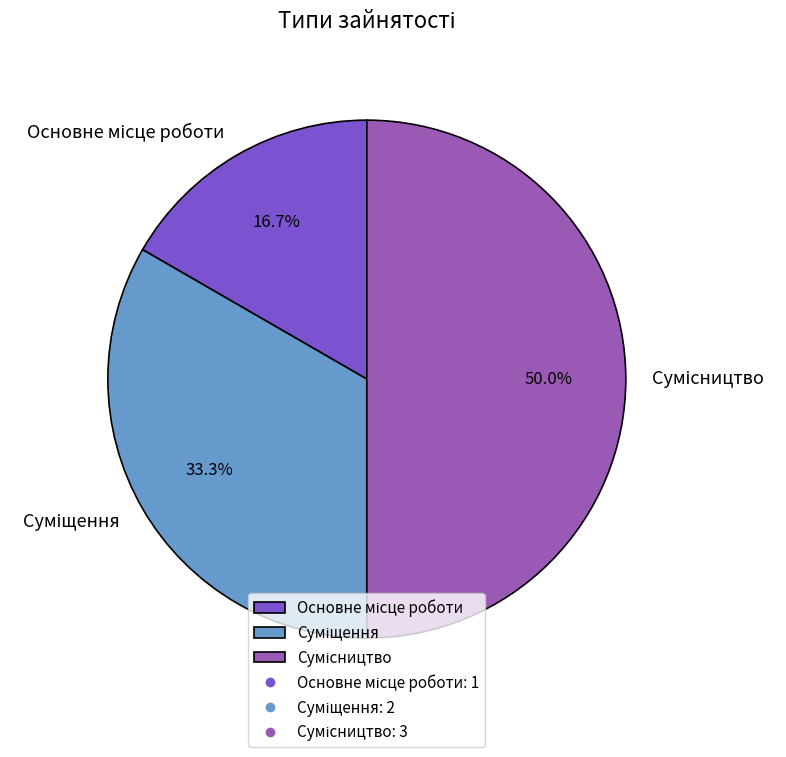

Rank the categories by value from lowest to highest.

Основне місце роботи, Суміщення, Сумісництво